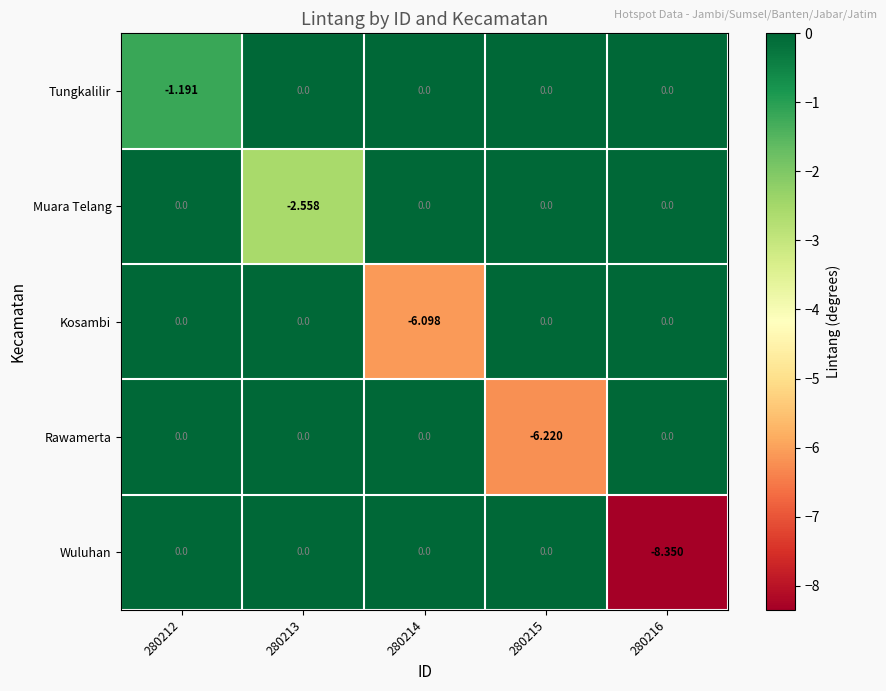

Which series has the largest total across all categories?

Tungkalilir